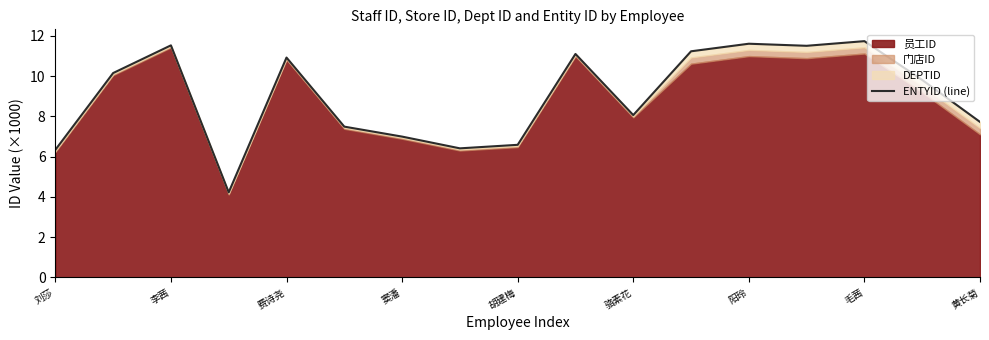

Approximately how many times larger is the value at 毛茜 compared to 李茜?

1.0